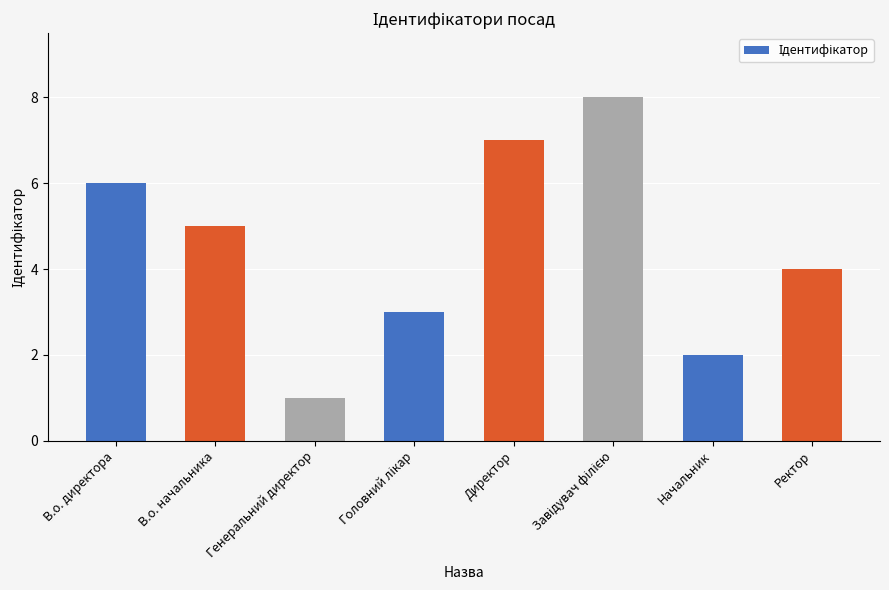

Does the chart contain any negative values?

No